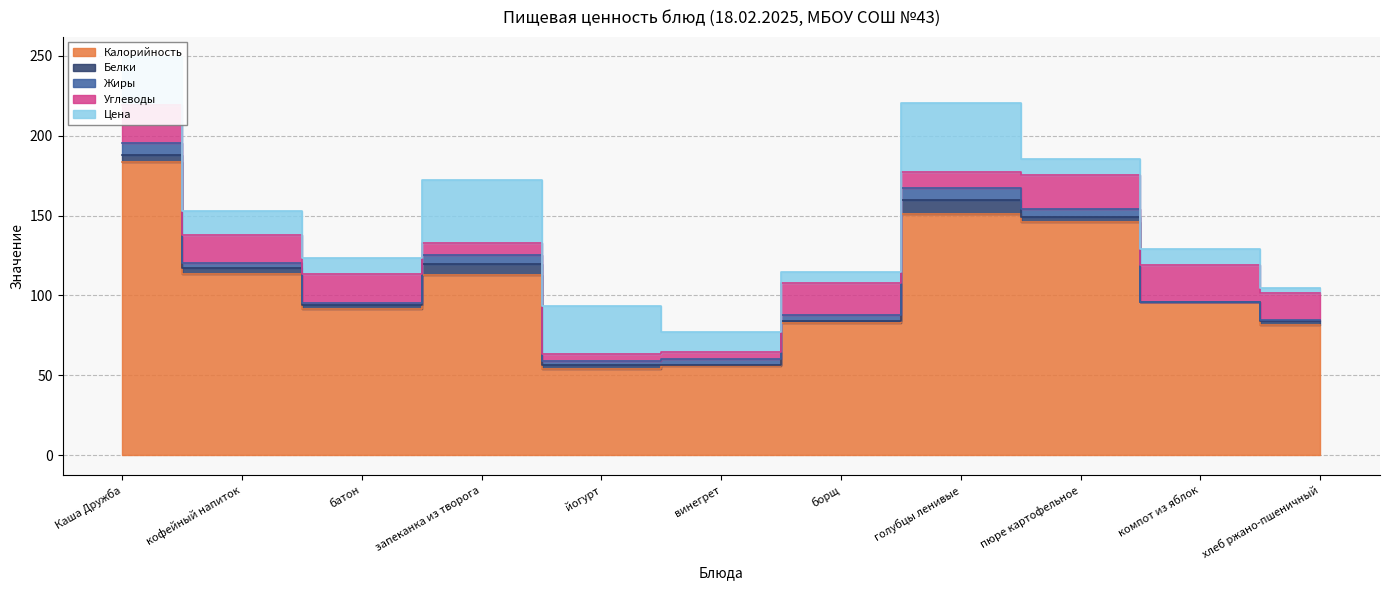

What is the total value across all series at батон?

123.3